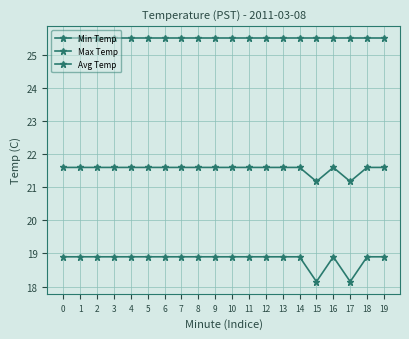

Reading left to right, transcribe all the data shown in this chart.

Min Temp: 0=18.9	1=18.9	2=18.9	3=18.9	4=18.9	5=18.9	6=18.9	7=18.9	8=18.9	9=18.9	10=18.9	11=18.9	12=18.9	13=18.9	14=18.9	15=18.1	16=18.9	17=18.1	18=18.9	19=18.9
Max Temp: 0=25.5	1=25.5	2=25.5	3=25.5	4=25.5	5=25.5	6=25.5	7=25.5	8=25.5	9=25.5	10=25.5	11=25.5	12=25.5	13=25.5	14=25.5	15=25.5	16=25.5	17=25.5	18=25.5	19=25.5
Avg Temp: 0=21.6	1=21.6	2=21.6	3=21.6	4=21.6	5=21.6	6=21.6	7=21.6	8=21.6	9=21.6	10=21.6	11=21.6	12=21.6	13=21.6	14=21.6	15=21.2	16=21.6	17=21.2	18=21.6	19=21.6